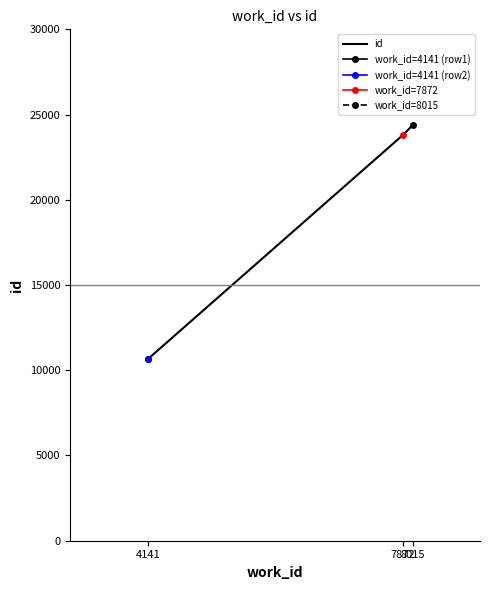

Does the chart have visible grid lines?

No